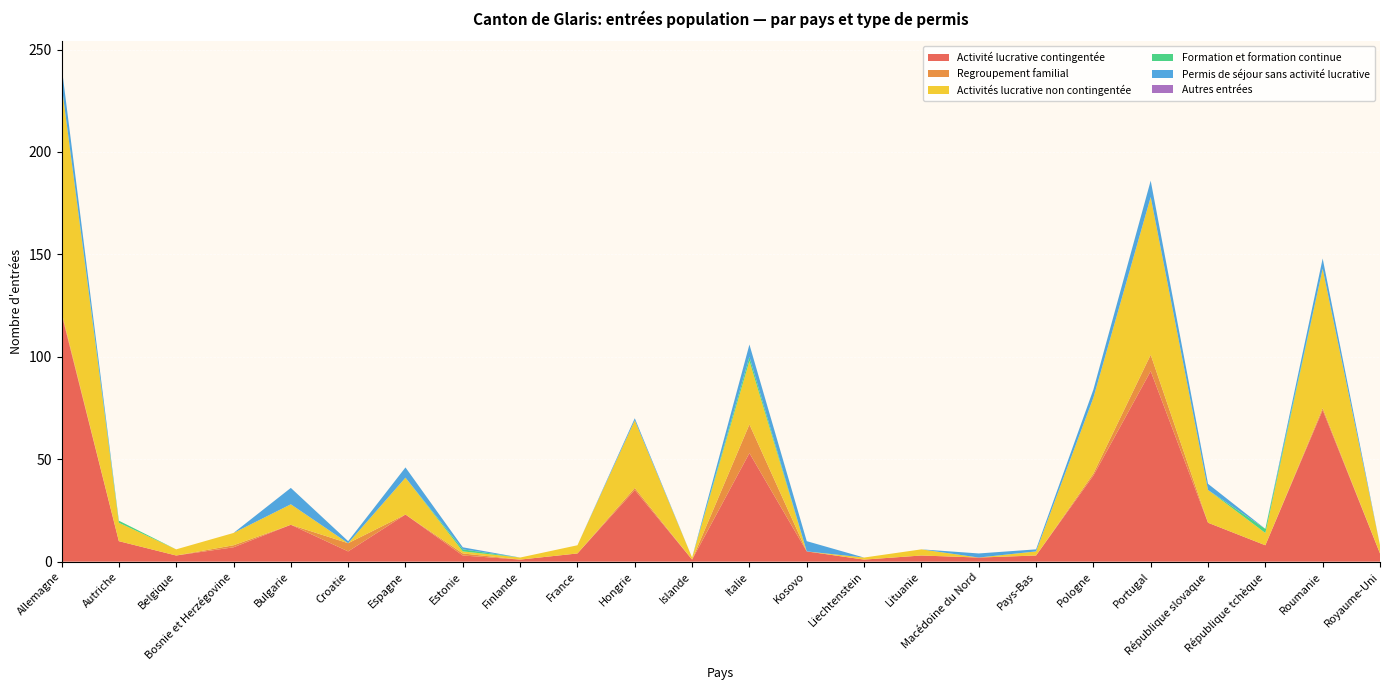

Reading right to left, what are all the values shown in this chart?

Activité lucrative contingentée: Royaume-Uni=4	Roumanie=74	République tchèque=8	République slovaque=19	Portugal=93	Pologne=42	Pays-Bas=3	Macédoine du Nord=2	Lituanie=3	Liechtenstein=1	Kosovo=5	Italie=53	Islande=1	Hongrie=35	France=4	Finlande=1	Estonie=3	Espagne=23	Croatie=5	Bulgarie=18	Bosnie et Herzégovine=7	Belgique=3	Autriche=10	Allemagne=121
Regroupement familial: Royaume-Uni=0	Roumanie=1	République tchèque=0	République slovaque=0	Portugal=8	Pologne=1	Pays-Bas=0	Macédoine du Nord=0	Lituanie=0	Liechtenstein=0	Kosovo=0	Italie=14	Islande=0	Hongrie=1	France=0	Finlande=0	Estonie=1	Espagne=0	Croatie=4	Bulgarie=0	Bosnie et Herzégovine=1	Belgique=0	Autriche=0	Allemagne=1
Activités lucrative non contingentée: Royaume-Uni=4	Roumanie=68	République tchèque=6	République slovaque=16	Portugal=77	Pologne=37	Pays-Bas=2	Macédoine du Nord=0	Lituanie=3	Liechtenstein=1	Kosovo=0	Italie=31	Islande=1	Hongrie=33	France=4	Finlande=1	Estonie=1	Espagne=18	Croatie=0	Bulgarie=10	Bosnie et Herzégovine=6	Belgique=3	Autriche=9	Allemagne=111
Formation et formation continue: Royaume-Uni=0	Roumanie=0	République tchèque=2	République slovaque=0	Portugal=0	Pologne=0	Pays-Bas=0	Macédoine du Nord=0	Lituanie=0	Liechtenstein=0	Kosovo=0	Italie=2	Islande=0	Hongrie=0	France=0	Finlande=0	Estonie=1	Espagne=0	Croatie=0	Bulgarie=0	Bosnie et Herzégovine=0	Belgique=0	Autriche=1	Allemagne=0
Permis de séjour sans activité lucrative: Royaume-Uni=0	Roumanie=5	République tchèque=0	République slovaque=3	Portugal=8	Pologne=4	Pays-Bas=1	Macédoine du Nord=2	Lituanie=0	Liechtenstein=0	Kosovo=5	Italie=6	Islande=0	Hongrie=1	France=0	Finlande=0	Estonie=1	Espagne=5	Croatie=1	Bulgarie=8	Bosnie et Herzégovine=0	Belgique=0	Autriche=0	Allemagne=9
Autres entrées: Royaume-Uni=0	Roumanie=0	République tchèque=0	République slovaque=0	Portugal=0	Pologne=0	Pays-Bas=0	Macédoine du Nord=0	Lituanie=0	Liechtenstein=0	Kosovo=0	Italie=0	Islande=0	Hongrie=0	France=0	Finlande=0	Estonie=0	Espagne=0	Croatie=0	Bulgarie=0	Bosnie et Herzégovine=0	Belgique=0	Autriche=0	Allemagne=0